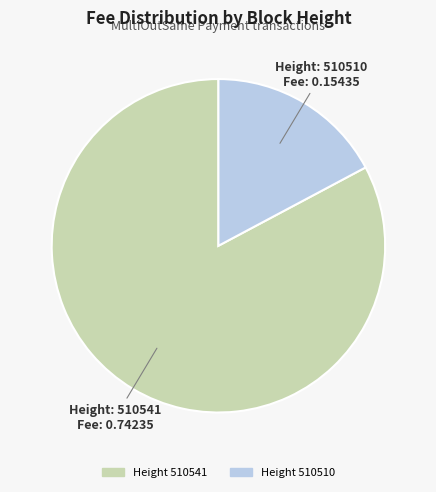

Is there a majority slice in this chart?

Yes